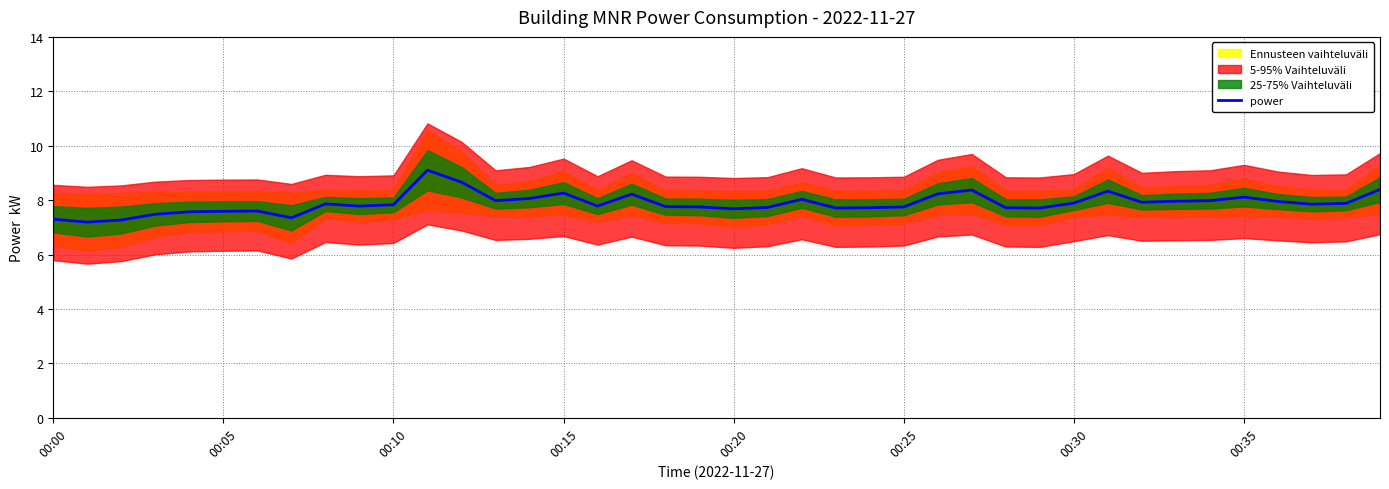

Which label corresponds to the largest value in the chart?

11